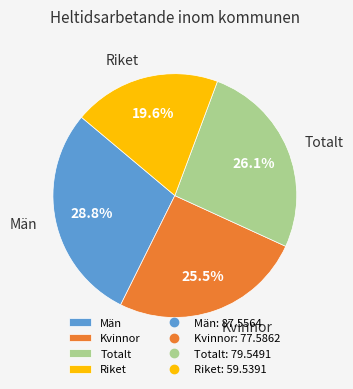

Combined, do Riket and Totalt account for over 50%?

No